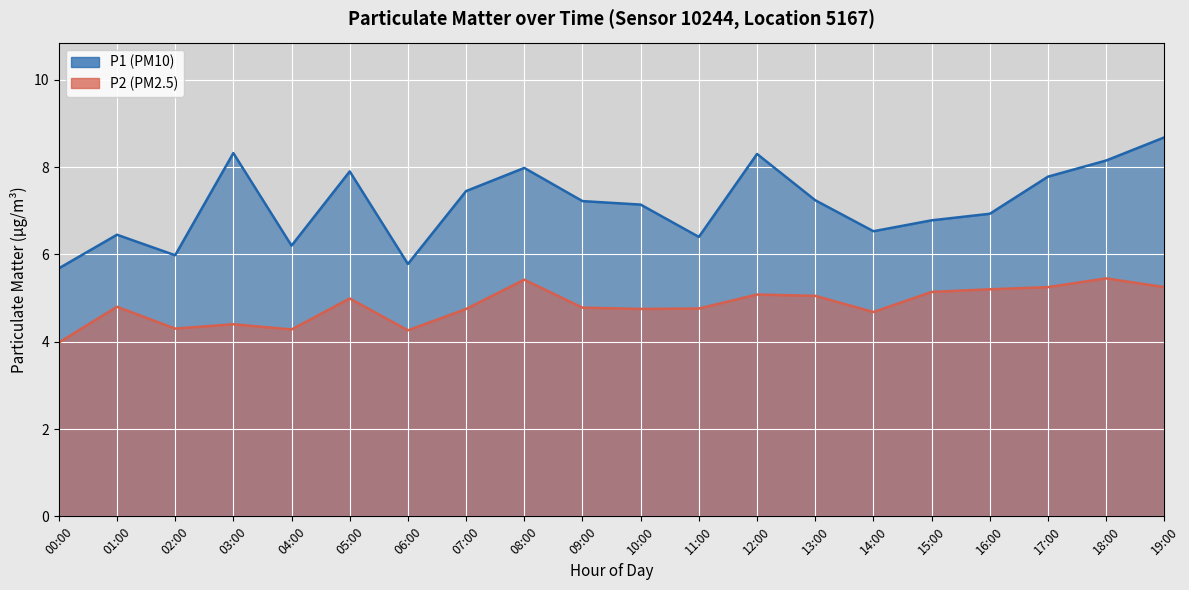

Does the chart display data point markers on the line(s)?

No